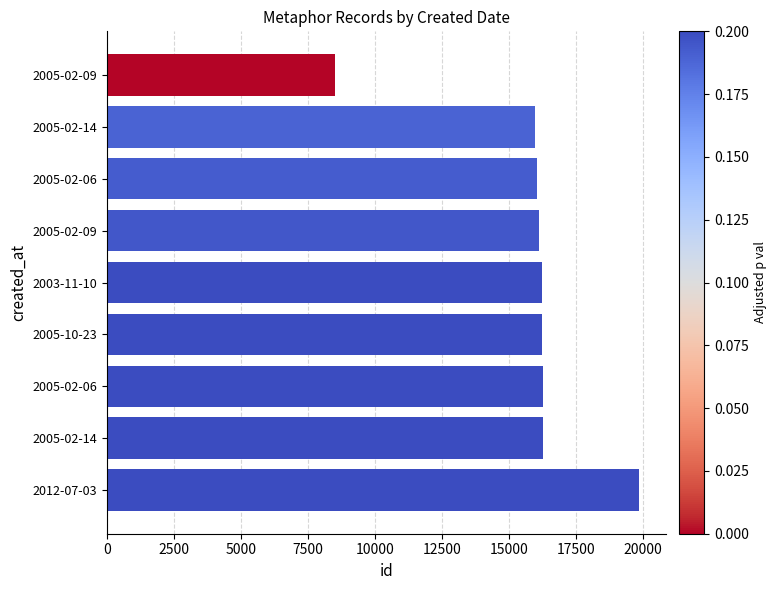

How many data points are less than 16221?

4